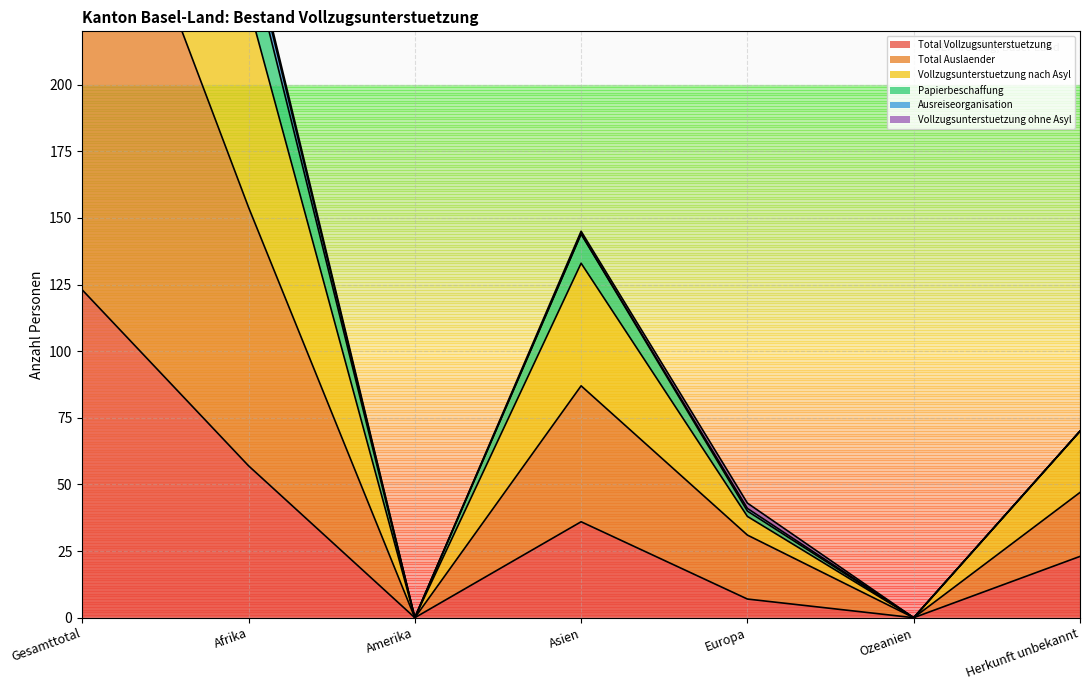

What is the value of the Total Auslaender point at the 2nd from the left?

154